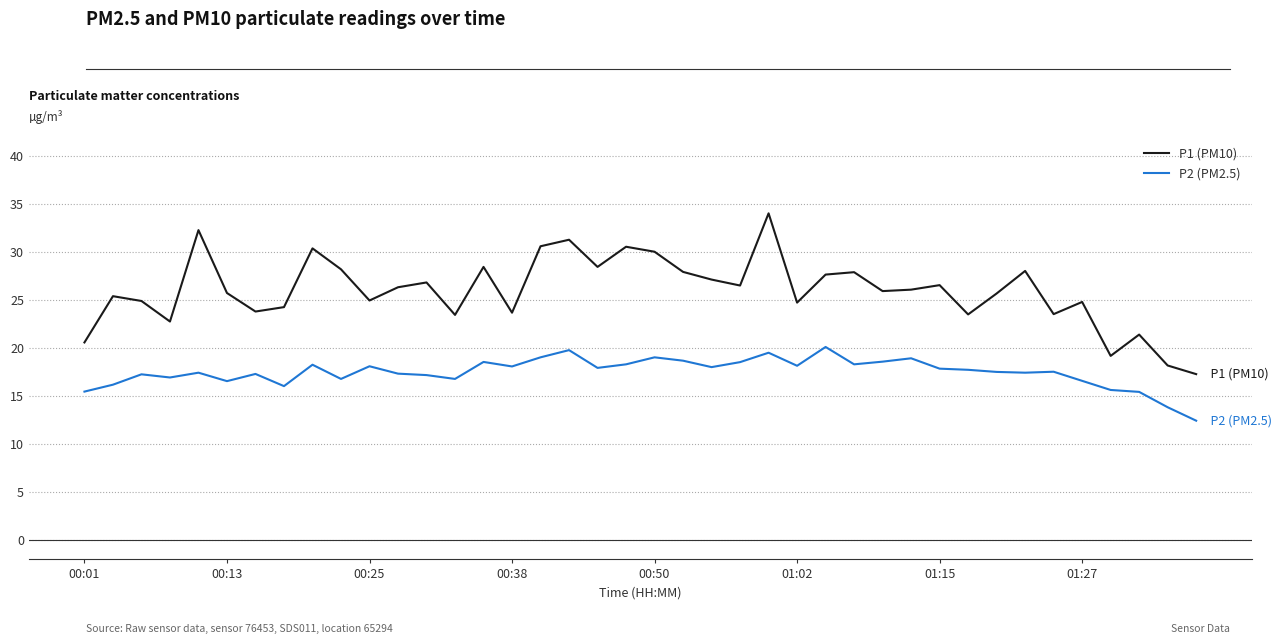

Rank the series by their maximum value, from lowest to highest.

P2 (PM2.5), P1 (PM10)